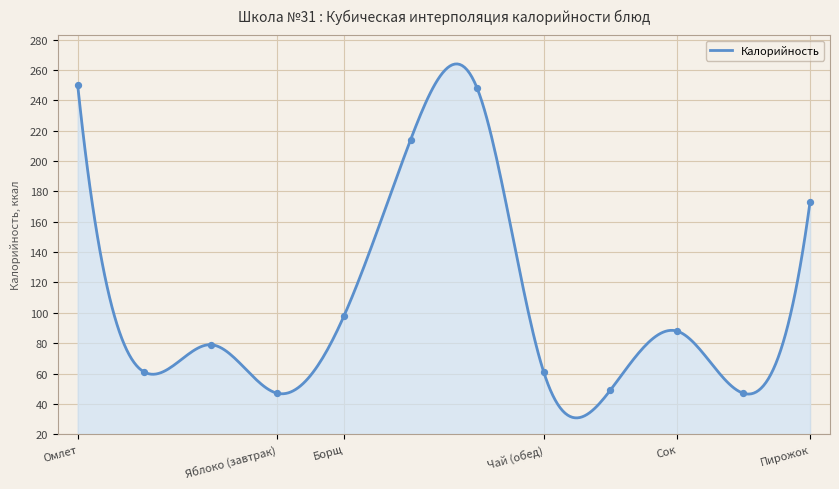

Between Яблоко (полдник) and Каша, which is larger?

Каша